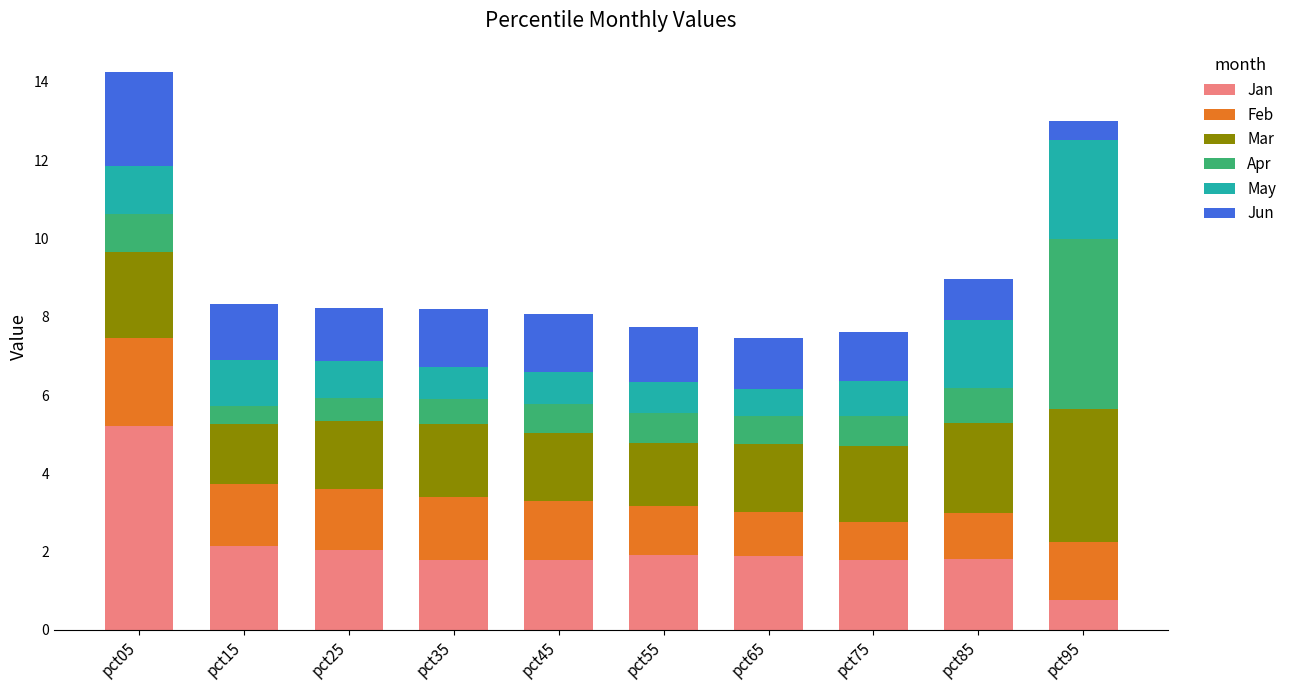

At which label does Jan reach its peak?

pct05